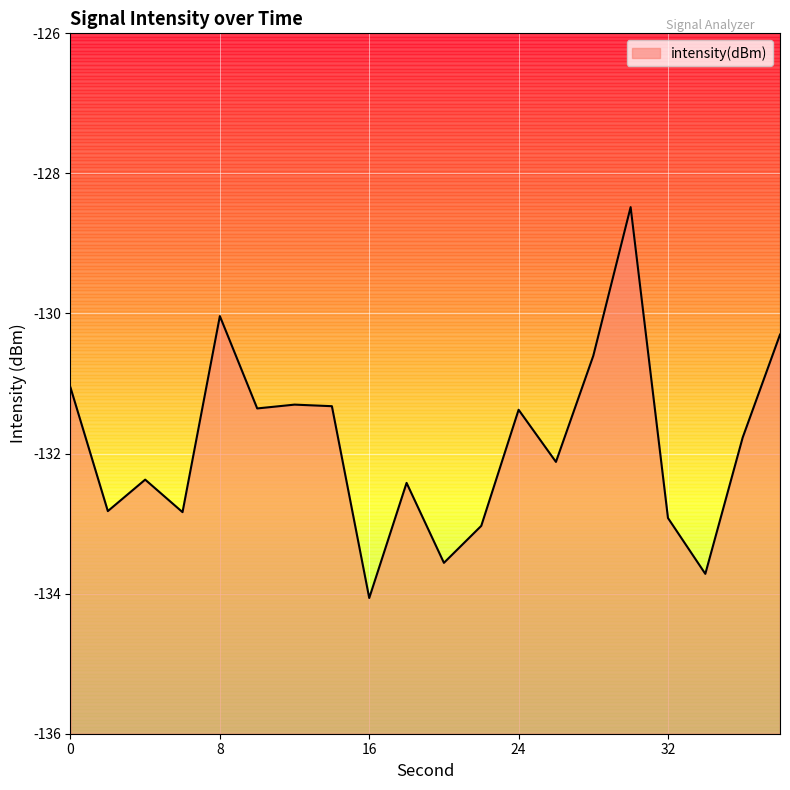

Which label corresponds to the smallest value in the chart?

16